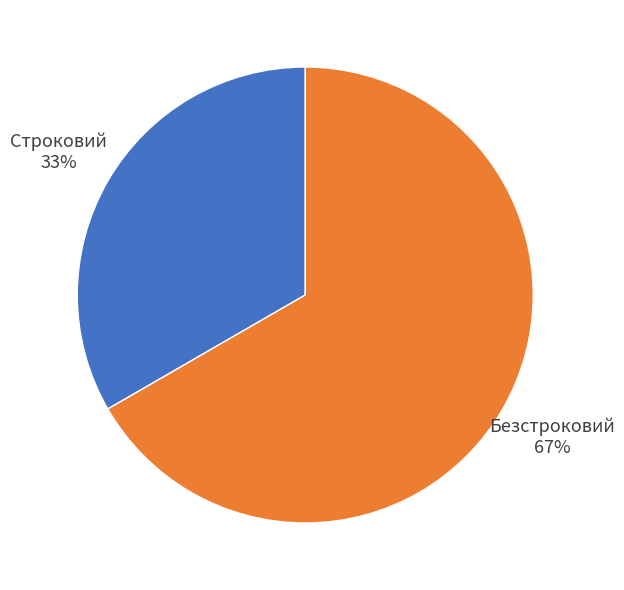

Is the sum of Строковий and Безстроковий greater than half?

Yes